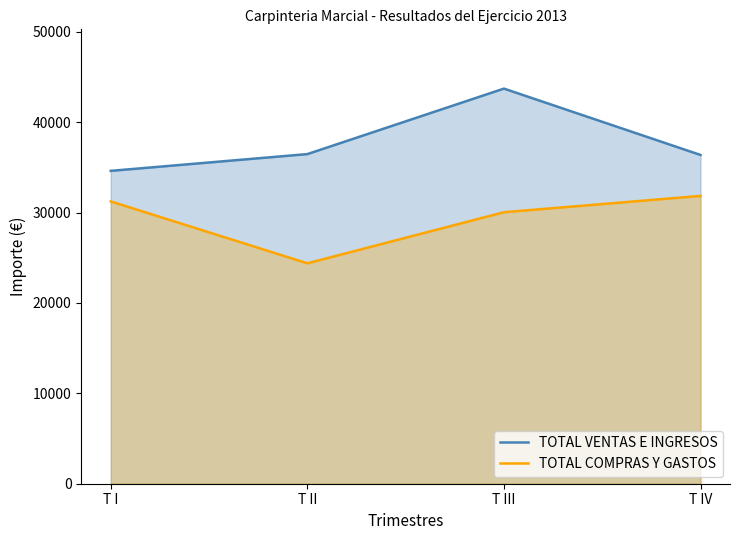

How many categories are shown in the chart?

4